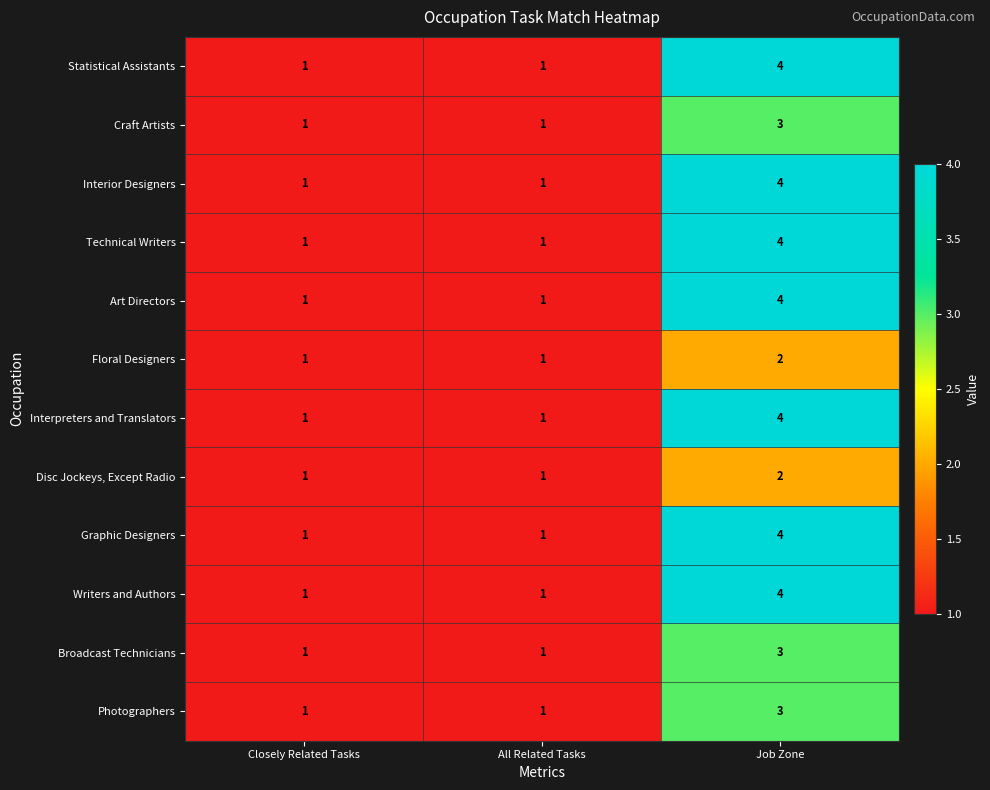

What is the difference between the Writers and Authors values at Closely Related Tasks and Job Zone?

3